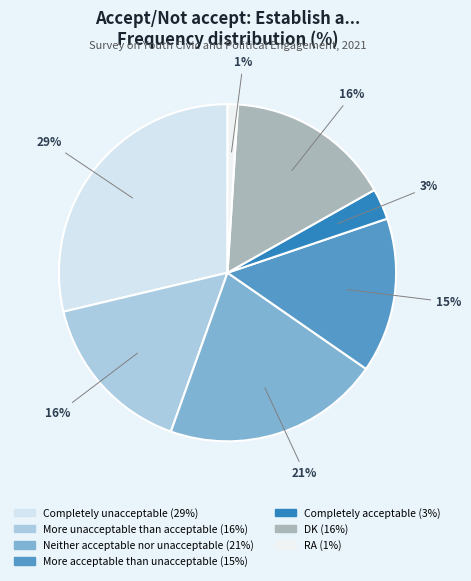

To the nearest percent, what is the average slice percentage?

14%